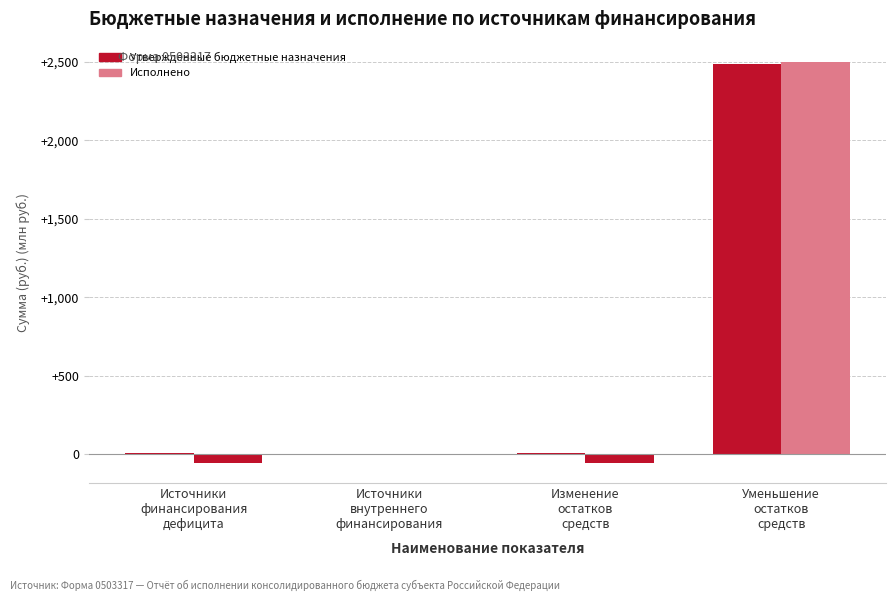

Which series has the largest total across all categories?

Утвержденные бюджетные назначения